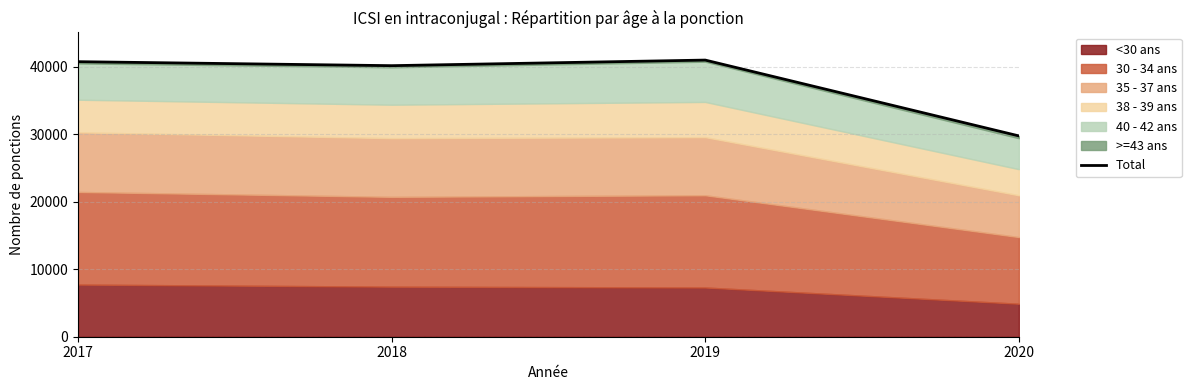

How many points are higher than both their immediate neighbors (excluding endpoints)?

1